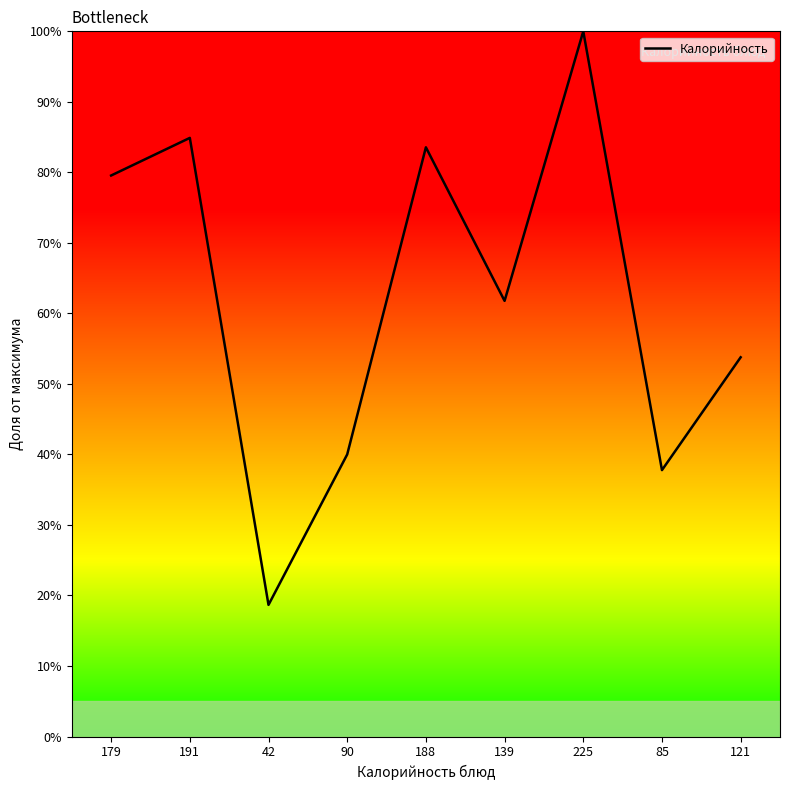

True or false: the data has more than 2 interior local peaks.

True